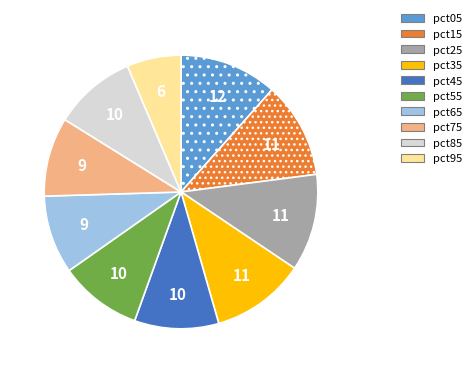

Which has a higher value, pct15 or pct45?

pct15